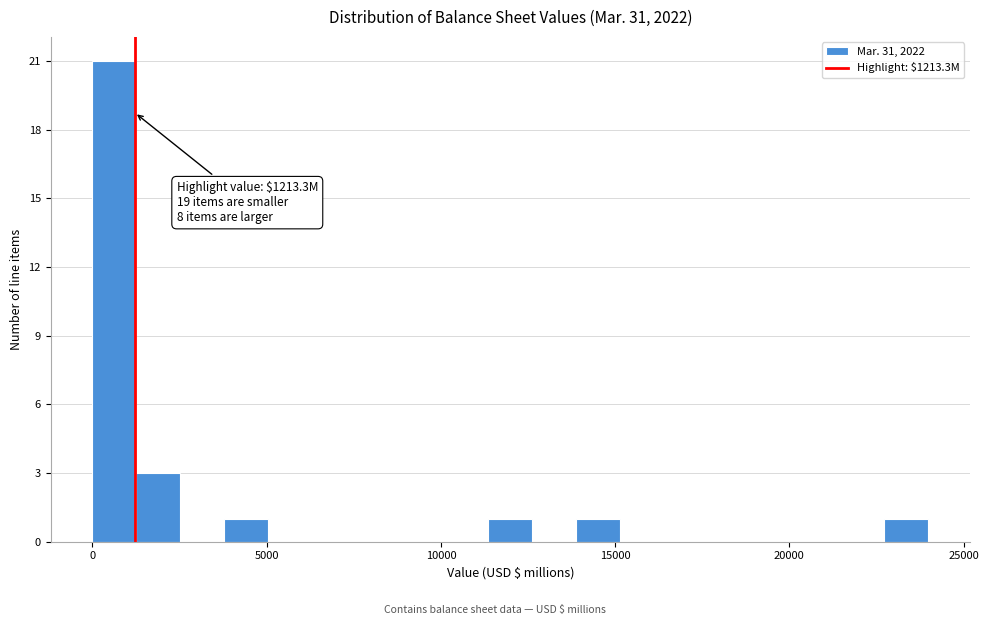

Around what value on the x-axis is the tallest bar? Give the approximate position of its centre, as read against the axis.

500